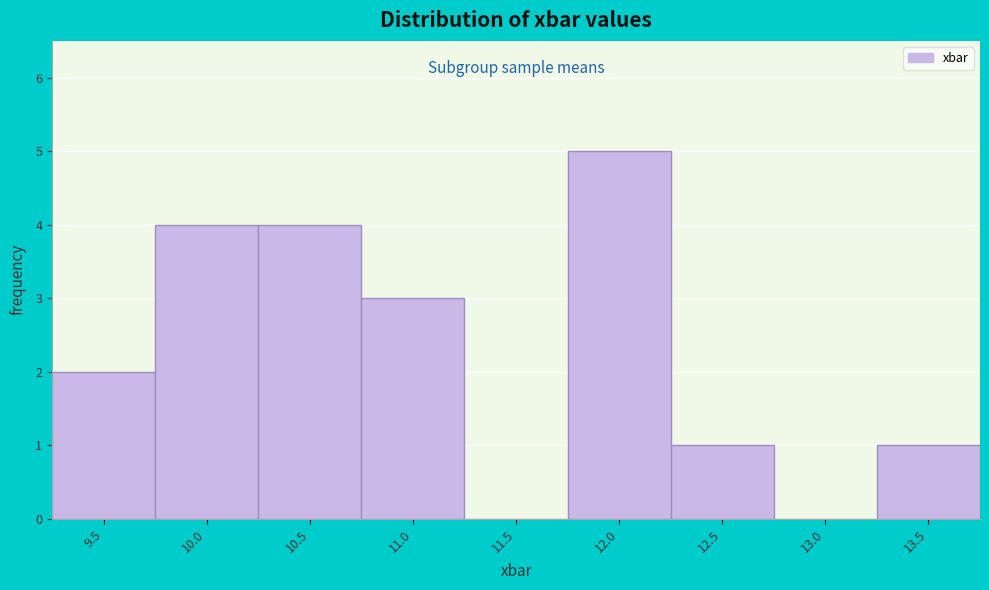

Reading left to right, extract all data points from this chart.

9.5=2	10.0=4	10.5=4	11.0=3	11.5=0	12.0=5	12.5=1	13.0=0	13.5=1